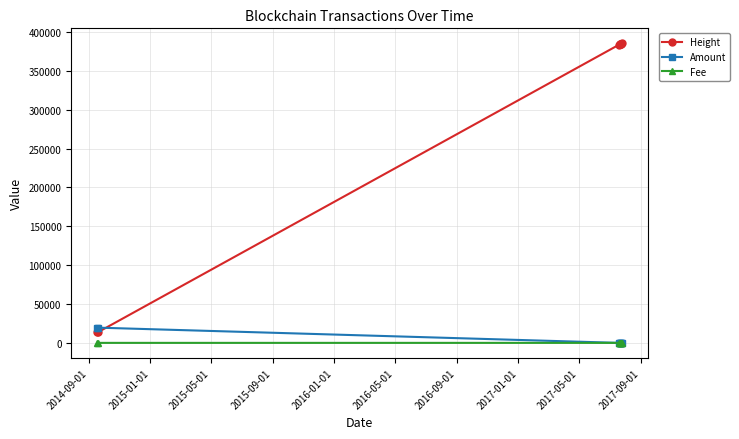

Which series has the largest range (max minus min)?

Height